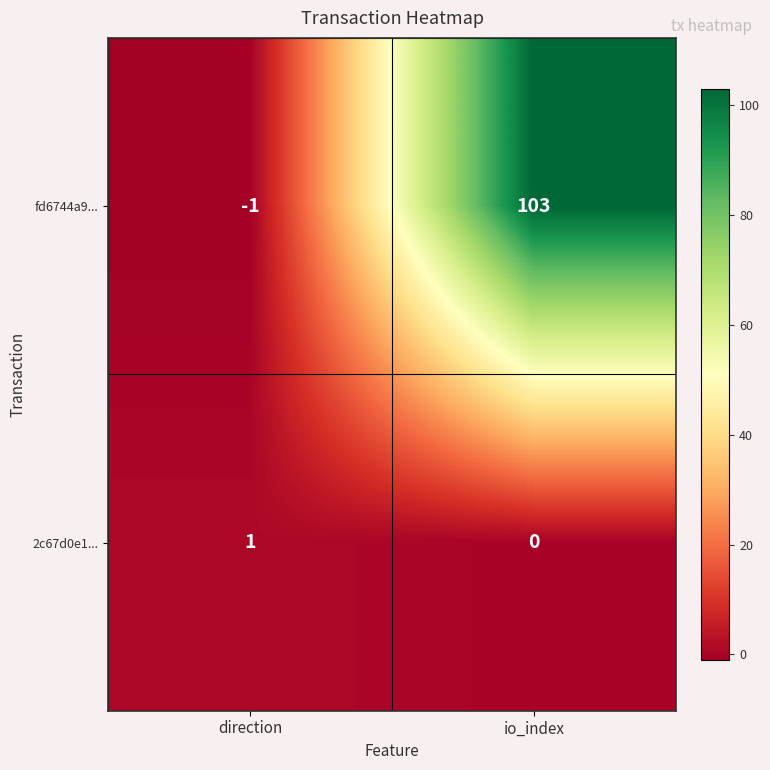

Where is fd6744a9... nearest to the value 51?

direction